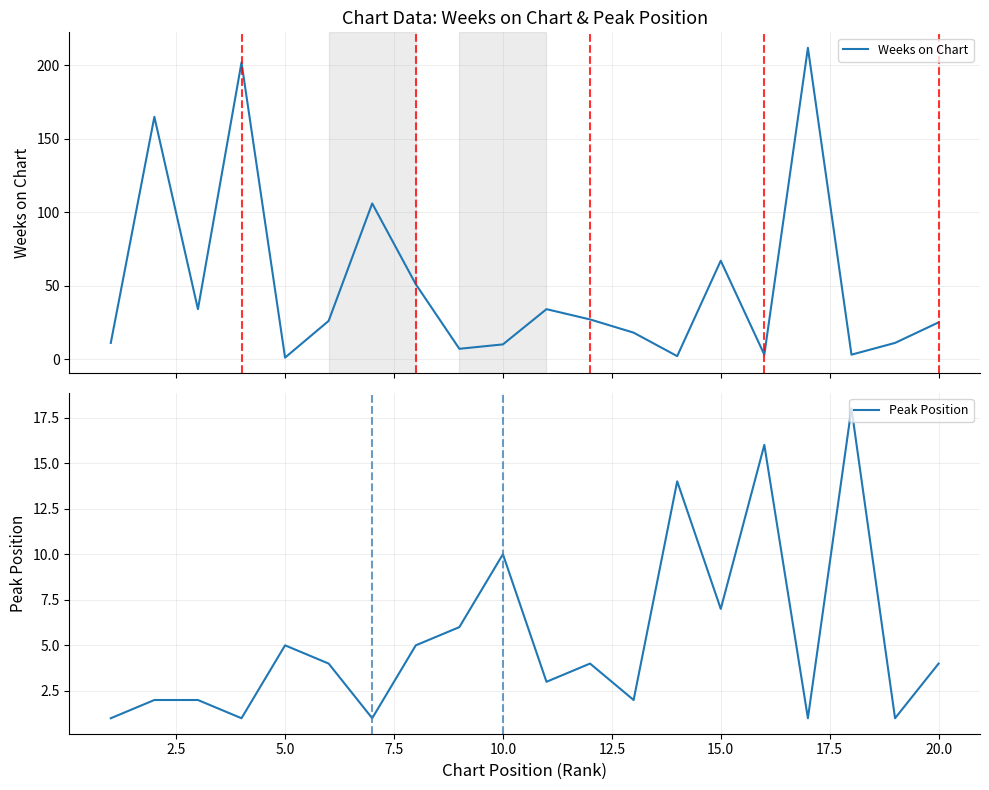

Reading left to right, what are all the values shown in this chart?

Weeks on Chart: 11	165	34	202	1	26	106	51	7	10	34	27	18	2	67	3	212	3	11	25
Peak Position: 1	2	2	1	5	4	1	5	6	10	3	4	2	14	7	16	1	18	1	4